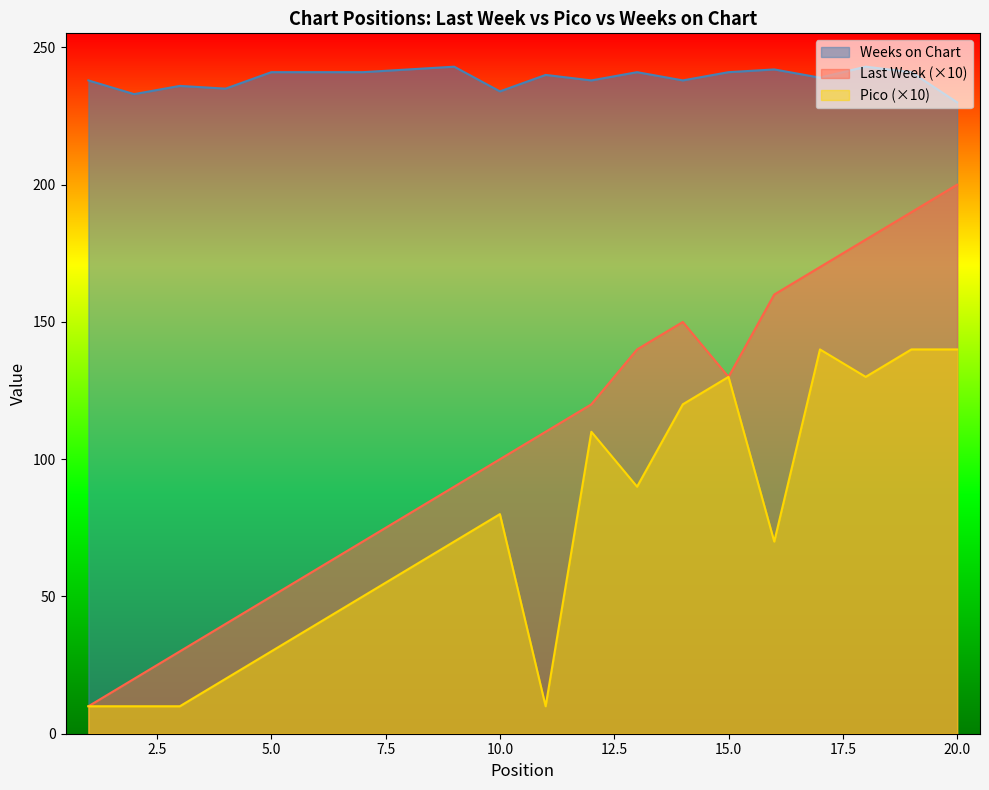

True or false: Last Week and Weeks on Chart cross at least once.

False